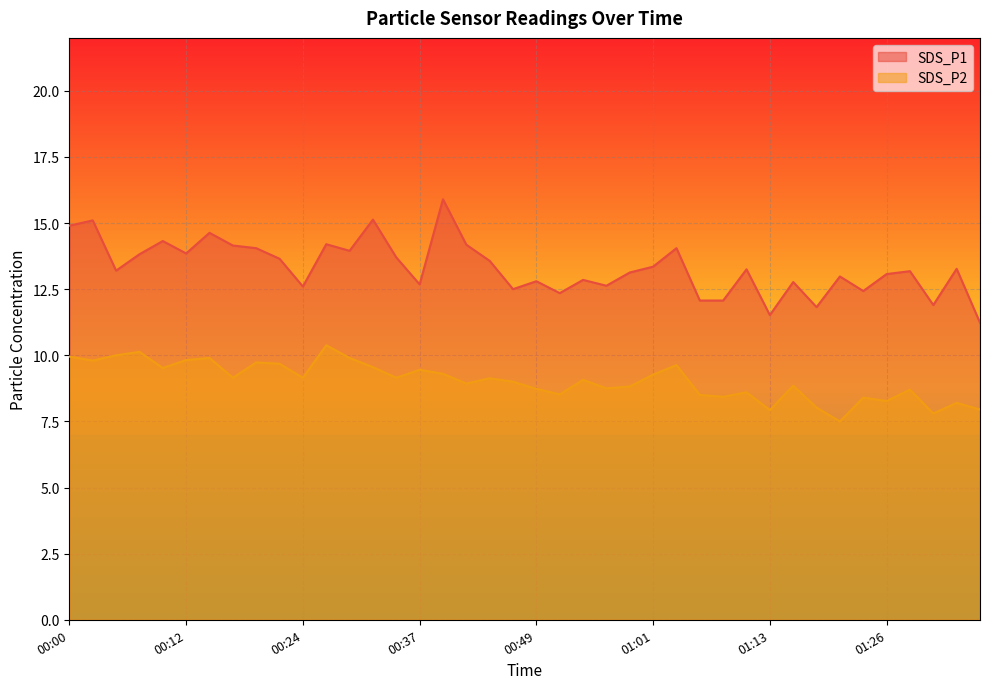

What is the value of the SDS_P1 point at the 30th from the left?

13.2